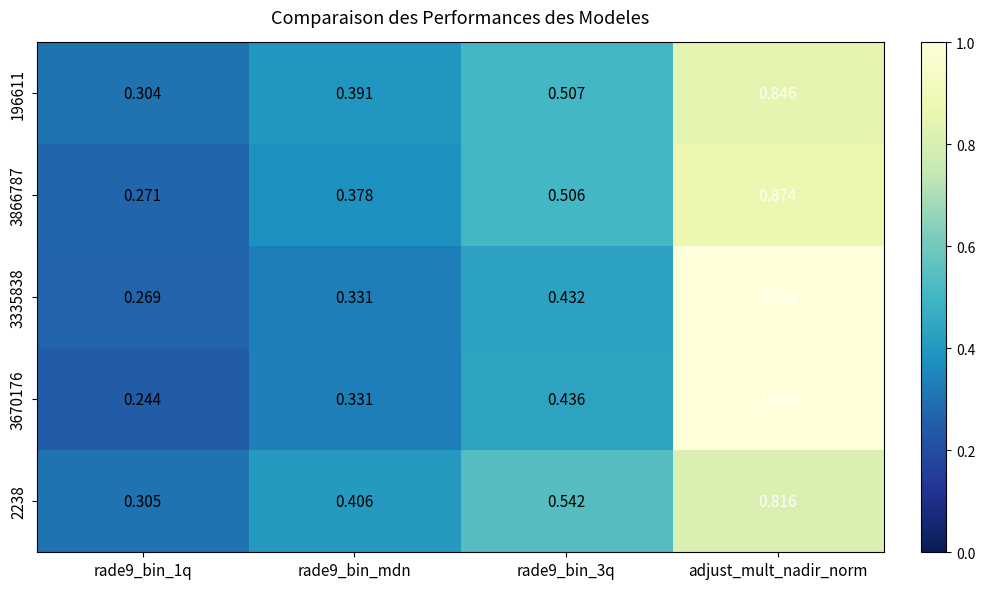

At which category is the sum across all series the highest?

adjust_mult_nadir_norm